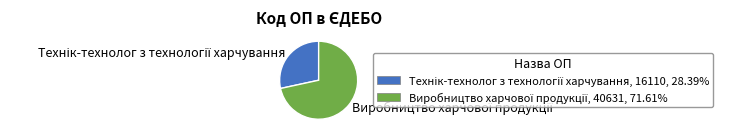

Does any single category account for the majority?

Yes